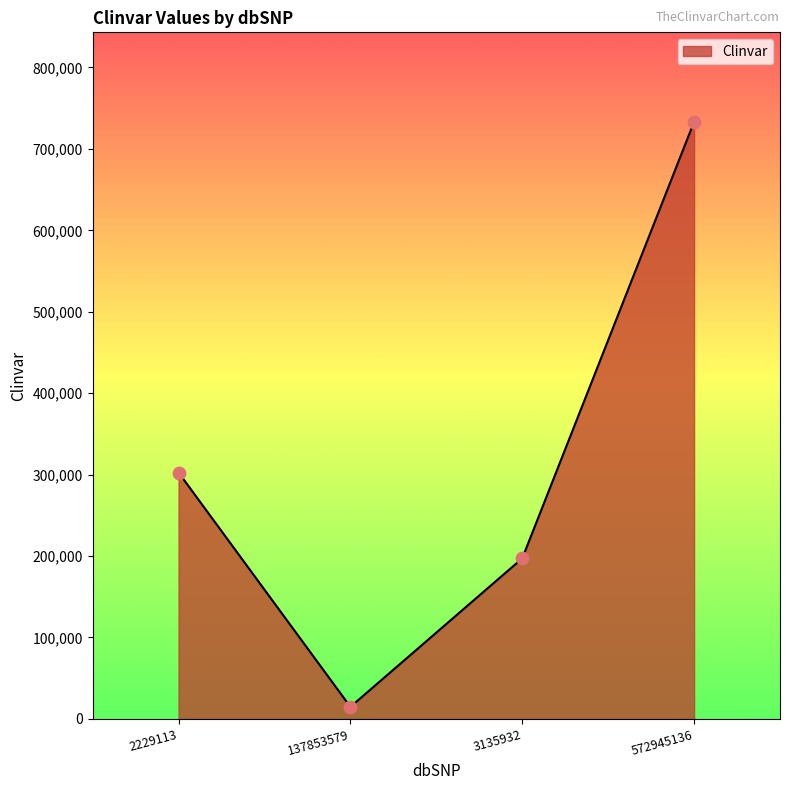

Approximately how many times larger is the value at 3135932 compared to 2229113?

0.7